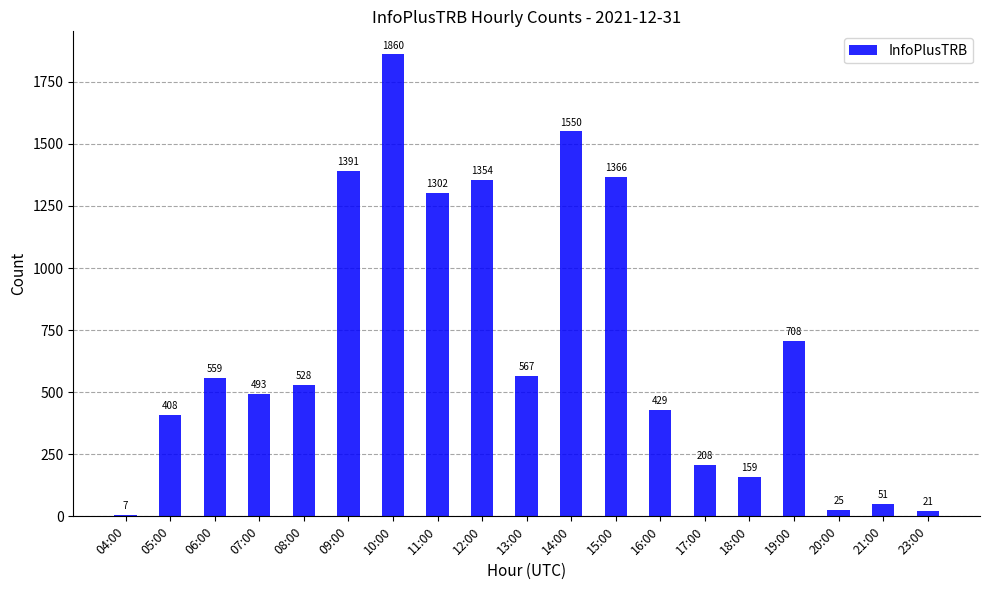

How many bars are there in total?

19